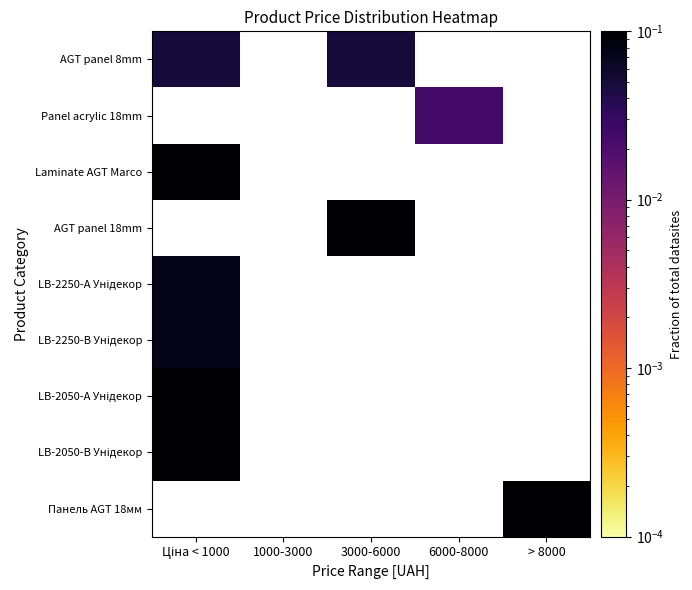

How many data points in AGT panel 18mm are above 0?

1